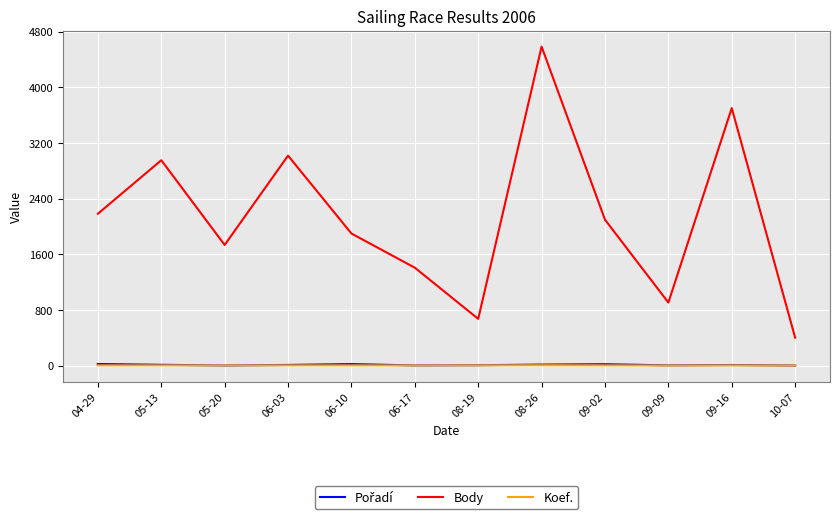

Is the value of Koef. at 09-09 greater than the value of Body at 06-10?

No